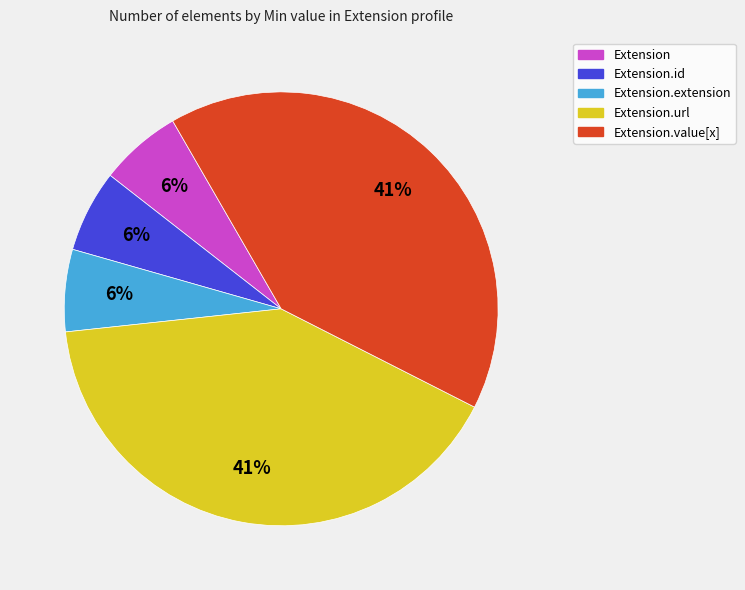

Does any single category account for the majority?

No